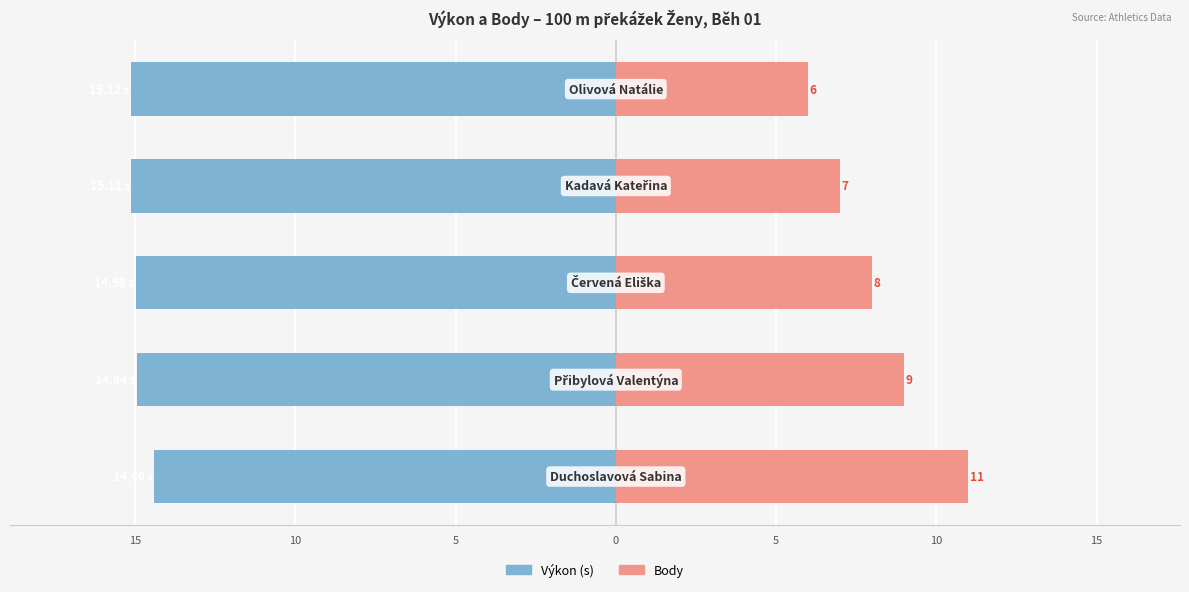

What is the difference between the second highest and minimum values in the Body series?

3.0